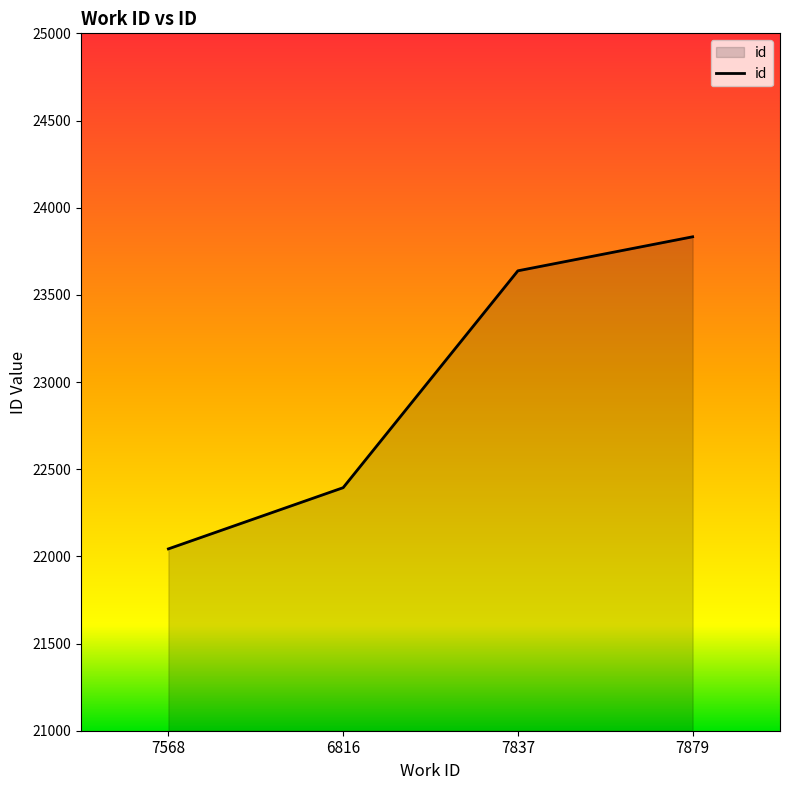

What is the ratio of the value at 7568 to the value at 6816?

1.0